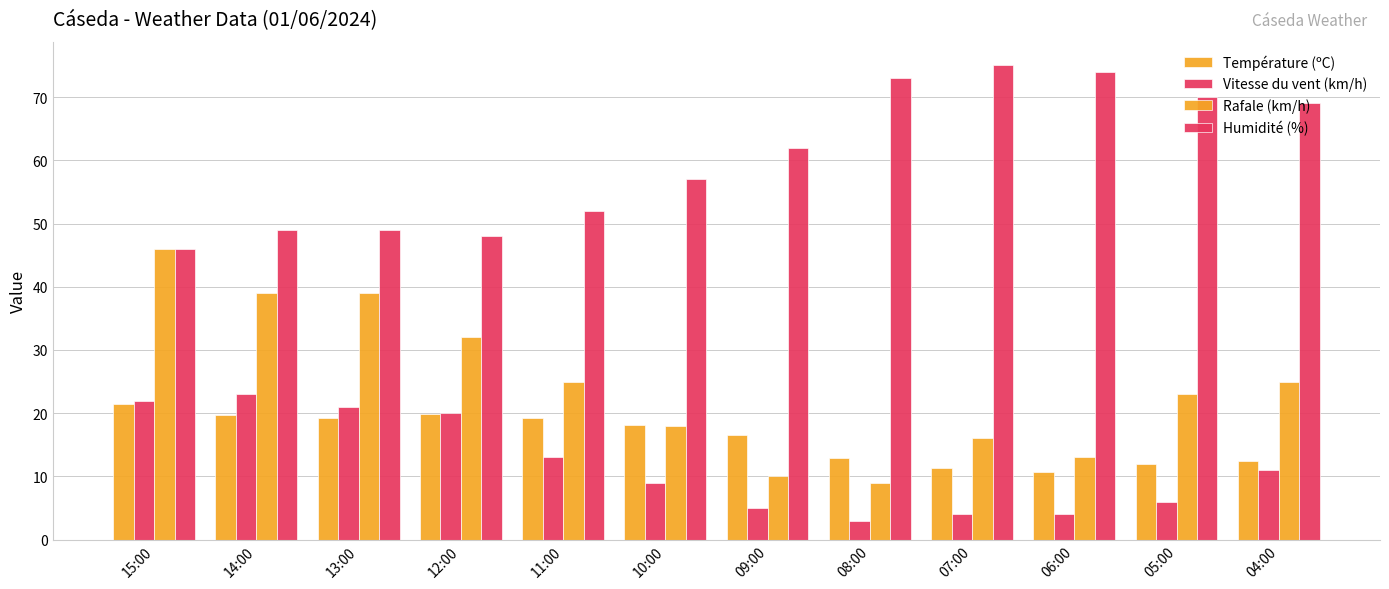

How many distinct data groups are displayed?

4